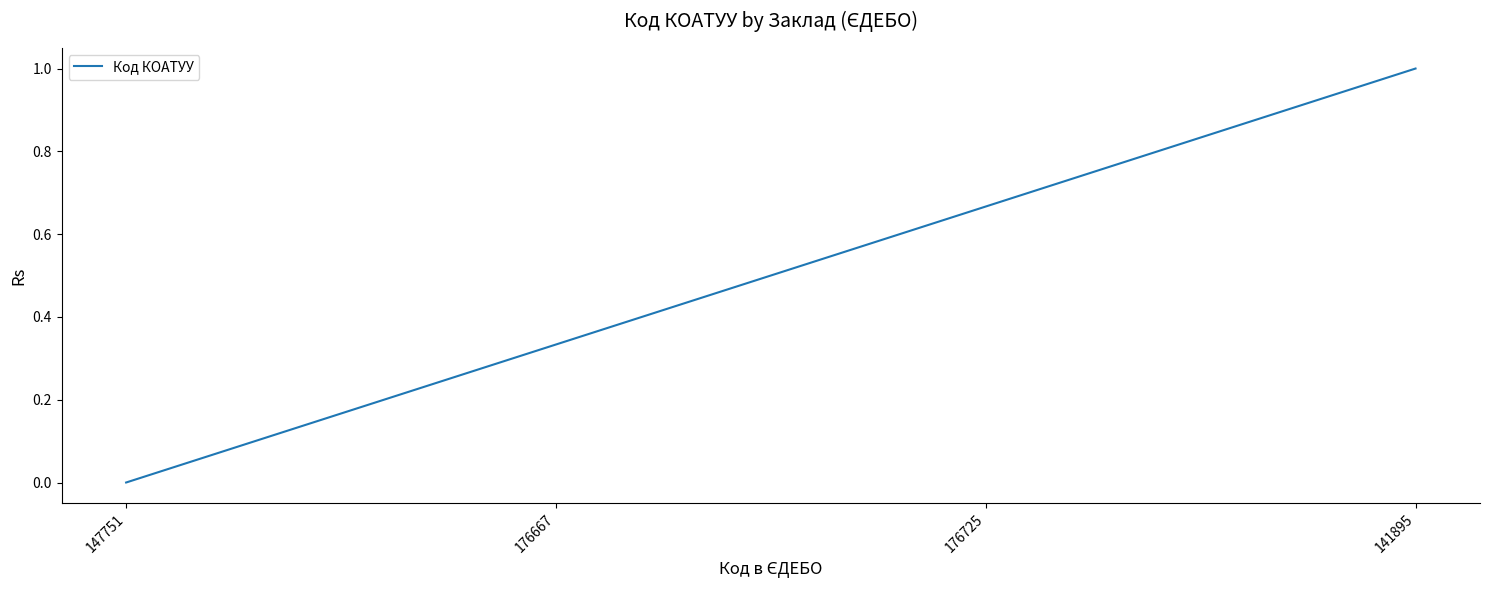

Rank the categories by value from lowest to highest.

147751, 176667, 176725, 141895